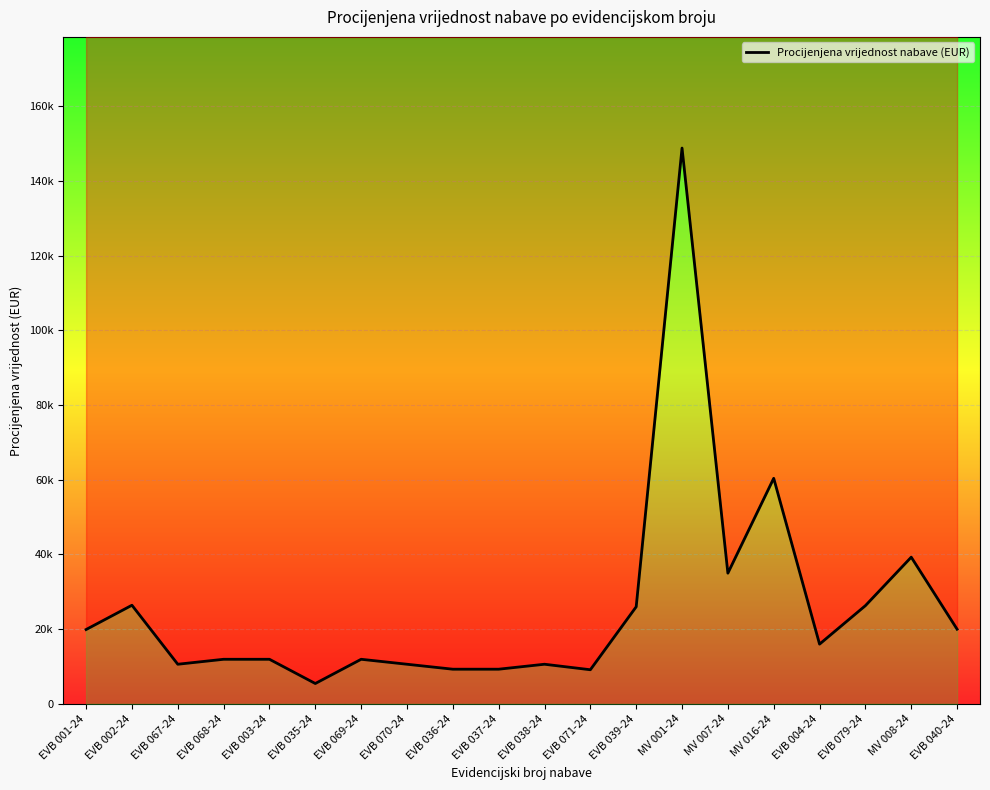

Reading left to right, what are all the values shown in this chart?

19908.4	26411.8	10617.8	11945.0	11945.0	5460.0	11945.0	10617.8	9290.6	9290.6	10617.8	9144.6	26000.0	148791.8	35000.0	60392.2	16000.0	26300.0	39280.7	20000.0